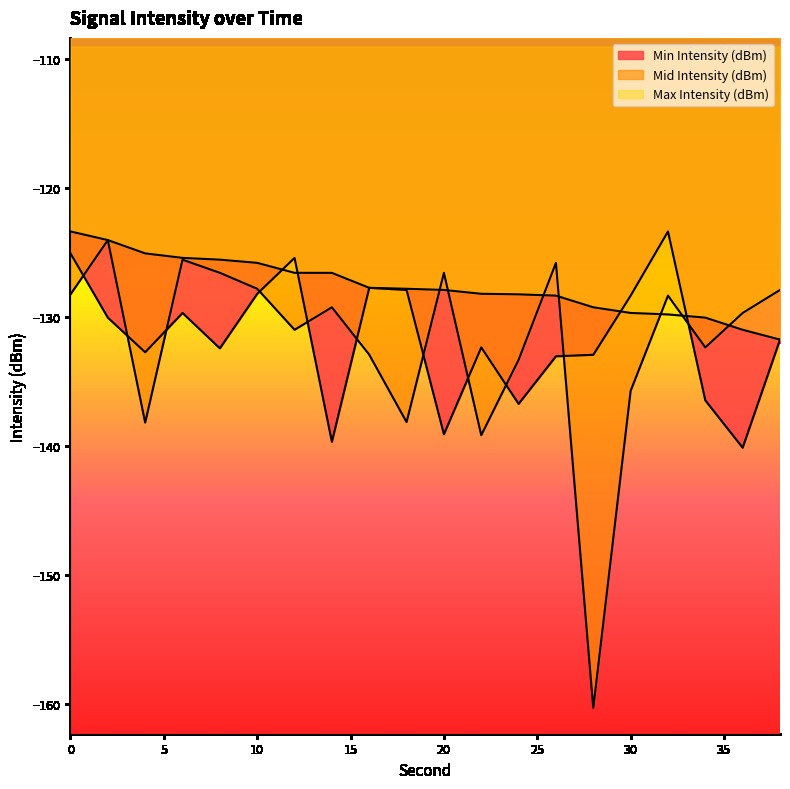

How many interior local peaks does the Min Intensity (dBm) series have?

5